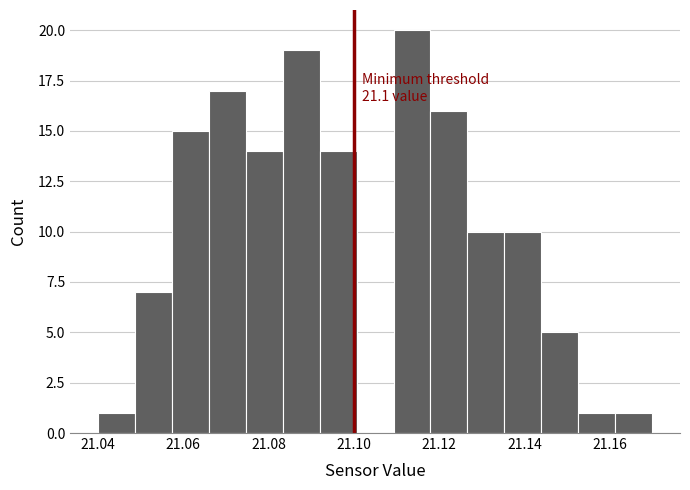

Which range on the x-axis has the tallest bar?

21.110 to 21.118